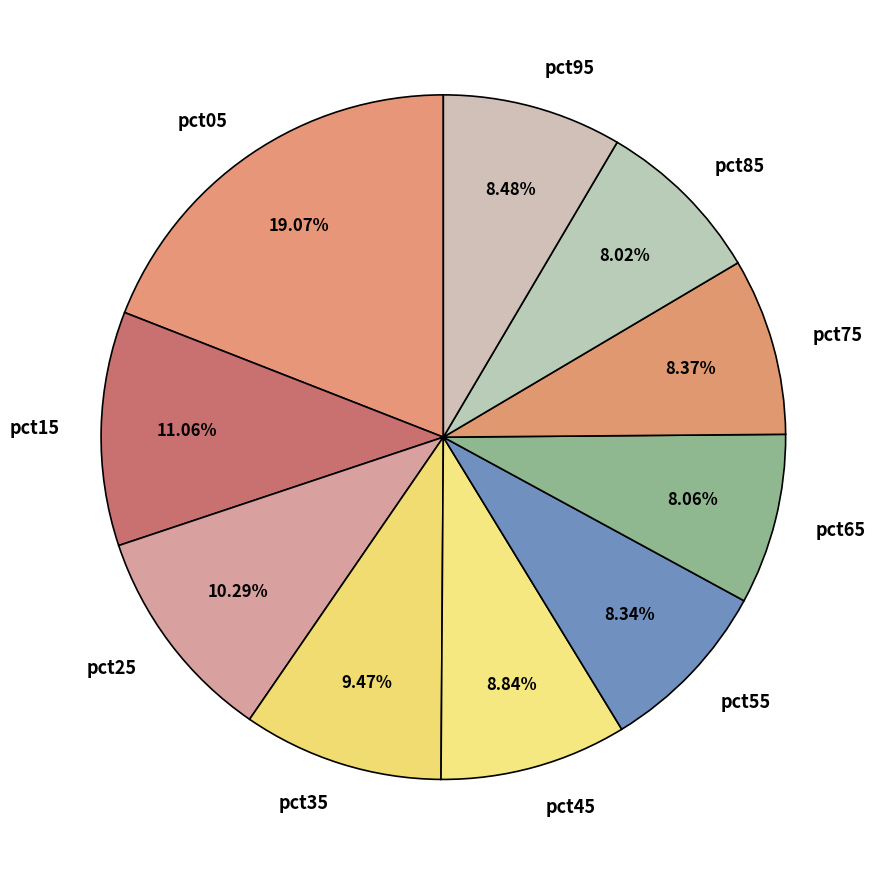

Between pct85 and pct05, which is larger?

pct05